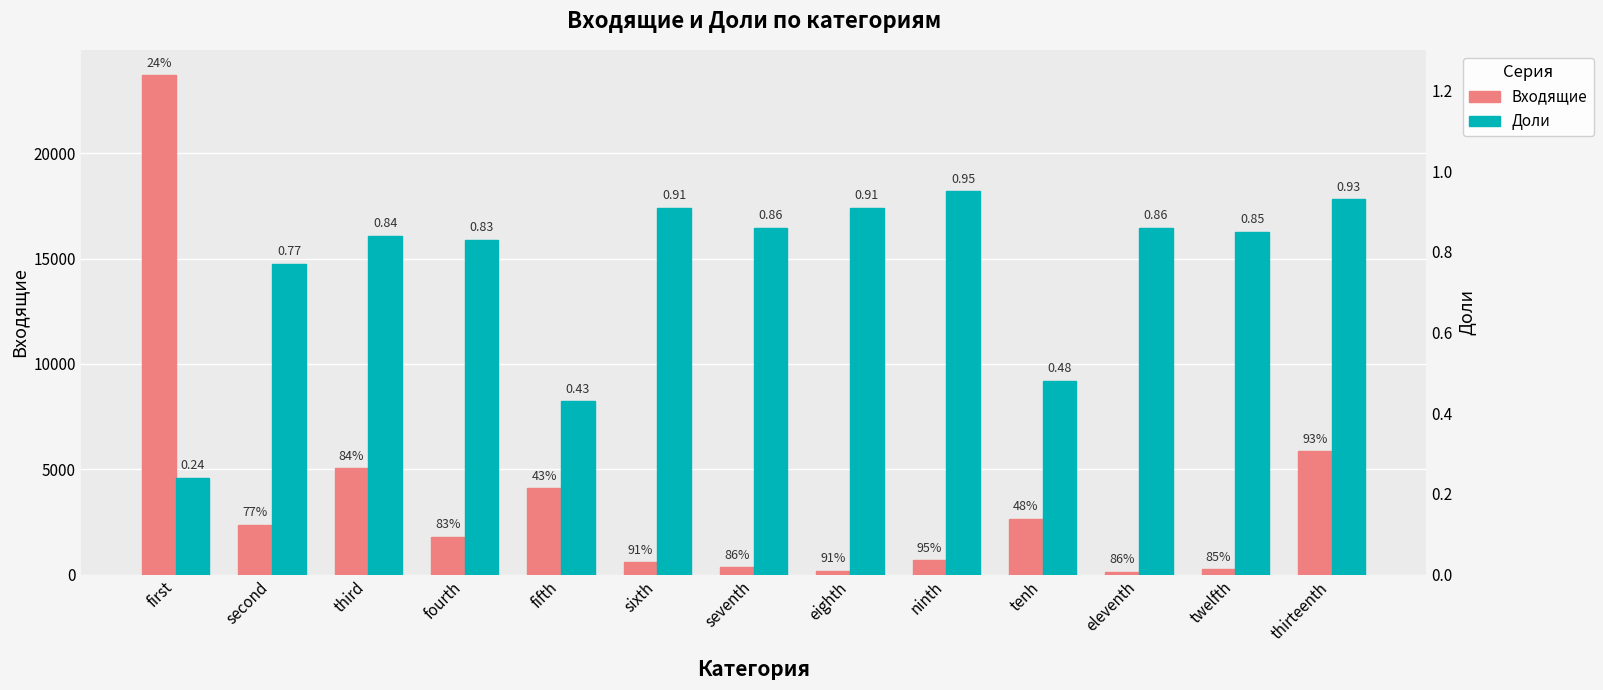

True or false: Входящие has a value of 569.8 at seventh.

False